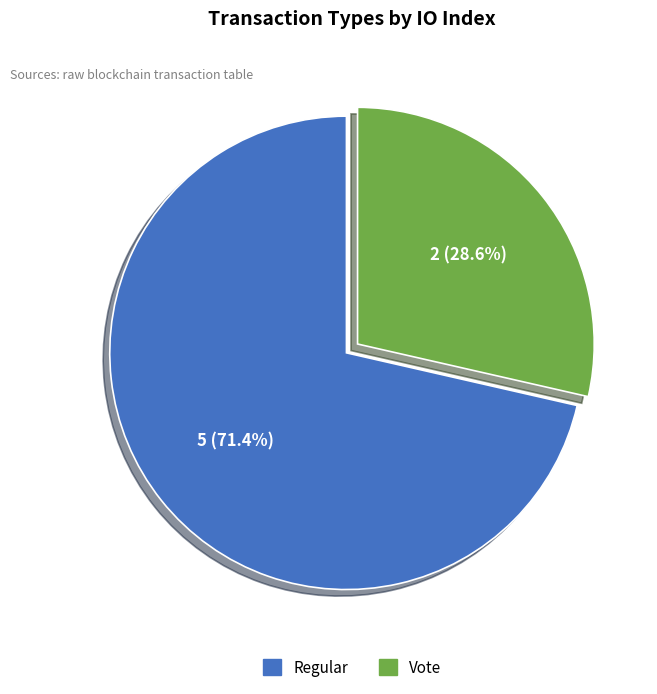

Is it true that Regular is 71% of the pie?

True